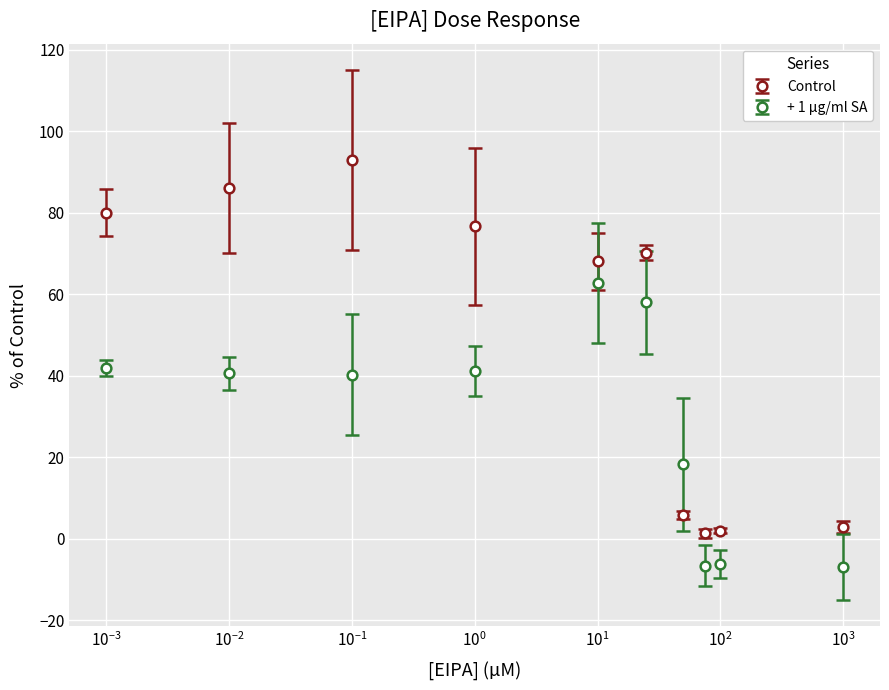

Which series has the largest total across all categories?

Control